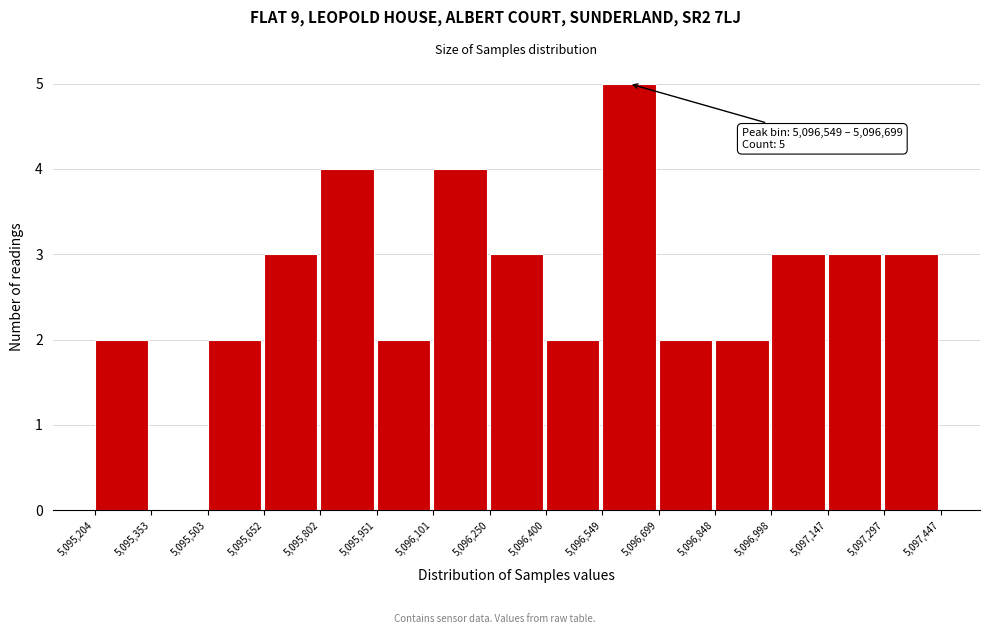

Over which range of the x-axis is the bar tallest?

5,096,549 to 5,096,699